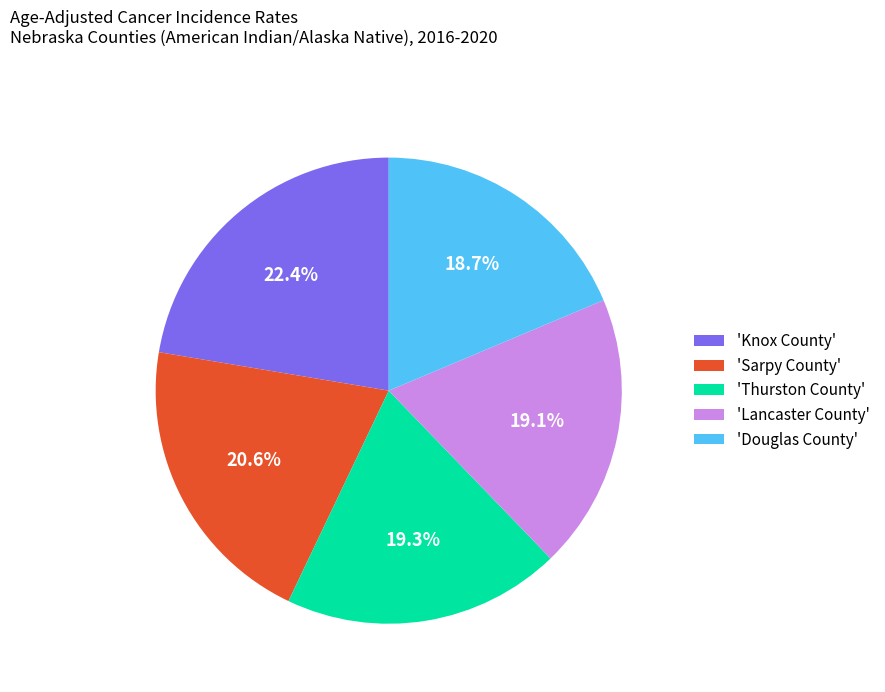

What is the ratio of the value at 'Lancaster County' to the value at 'Thurston County'?

1.0